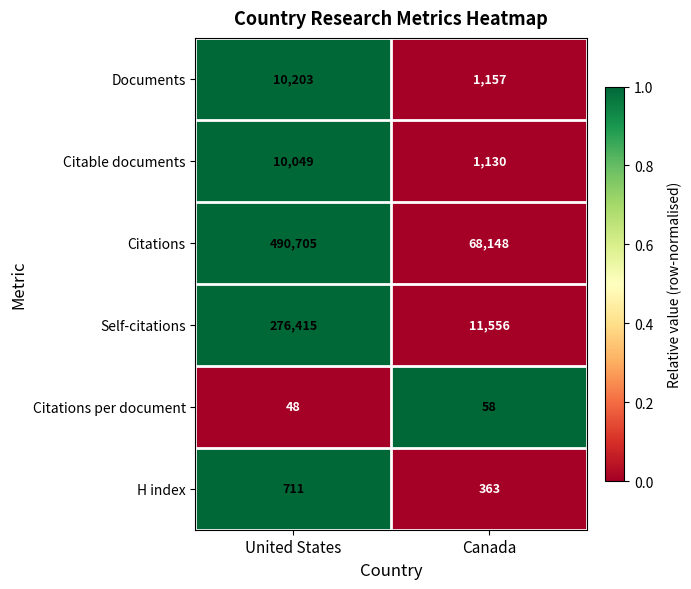

At which category is the sum across all series the highest?

United States